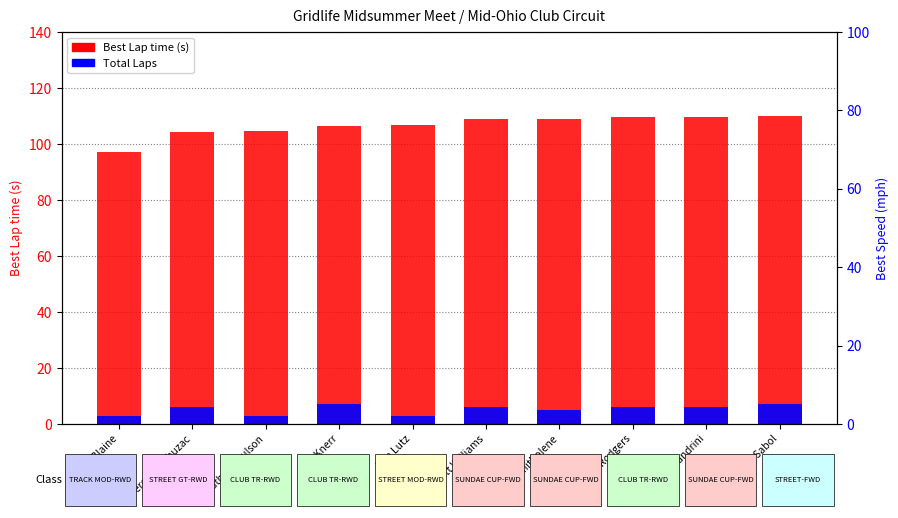

How many data points in Best Speed (mph) are above 80?

5